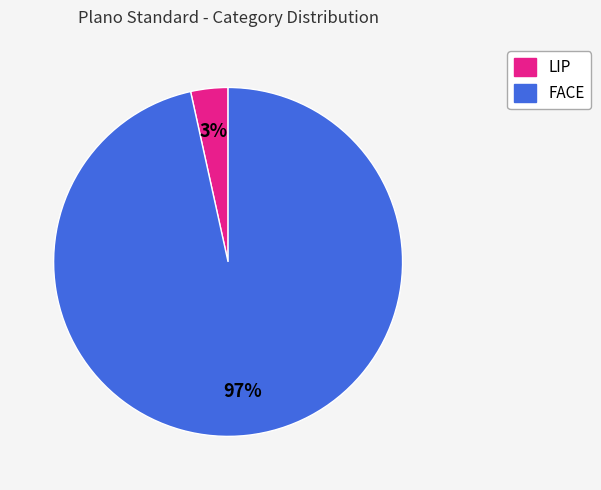

To the nearest percent, what percentage of the pie is LIP?

3%